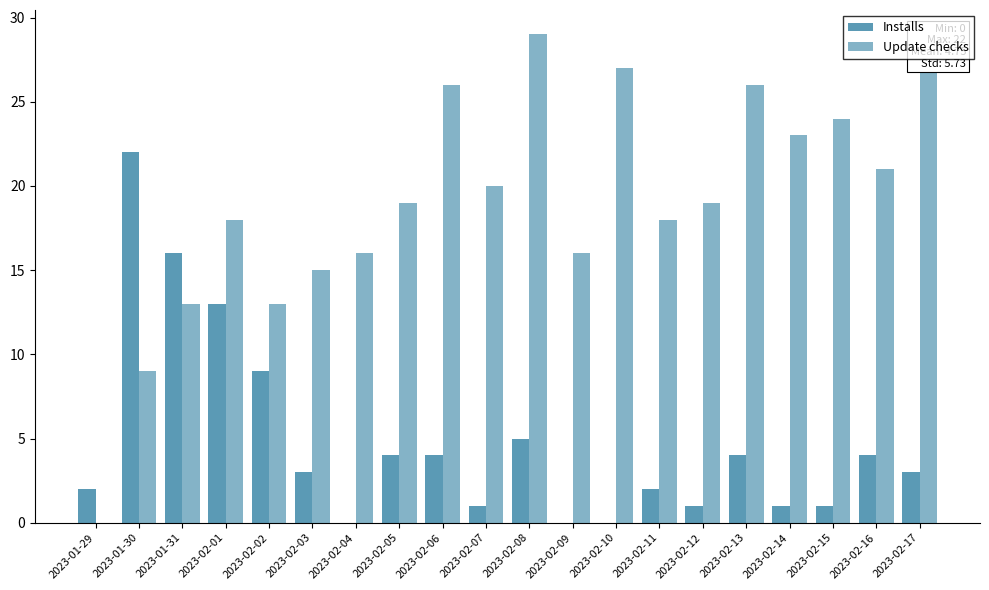

Read the Update checks value at 2023-02-02, to the nearest 5.

15